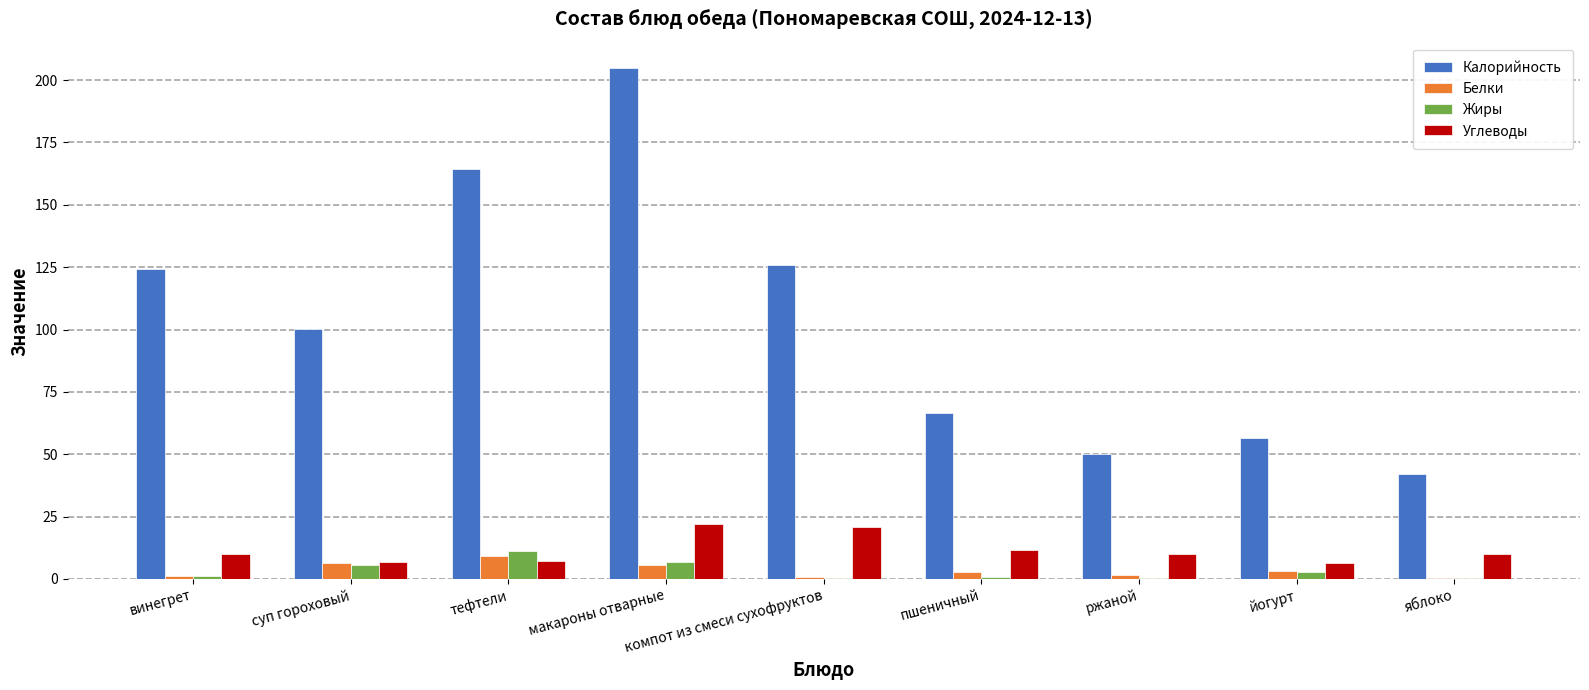

At which label does Жиры reach its peak?

тефтели